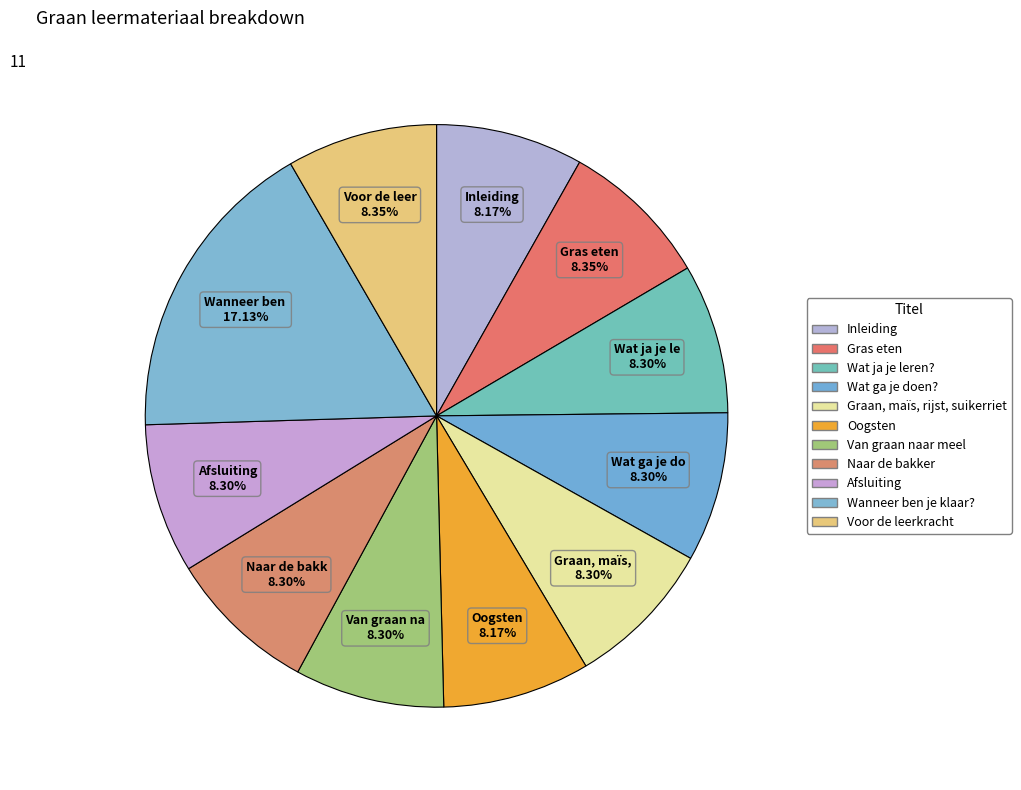

To the nearest percent, what percentage of the pie is Oogsten?

8%